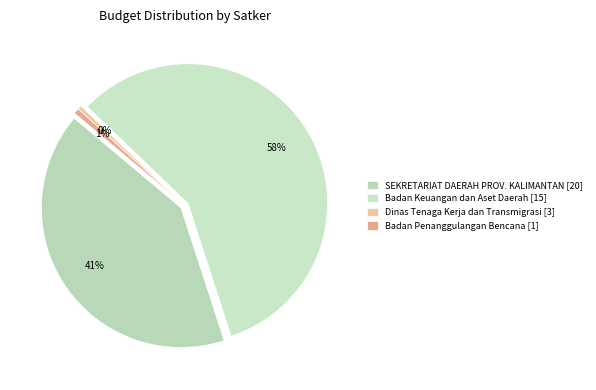

Does SEKRETARIAT DAERAH PROVINSI KALIMANTAN represent more than half of the total?

No